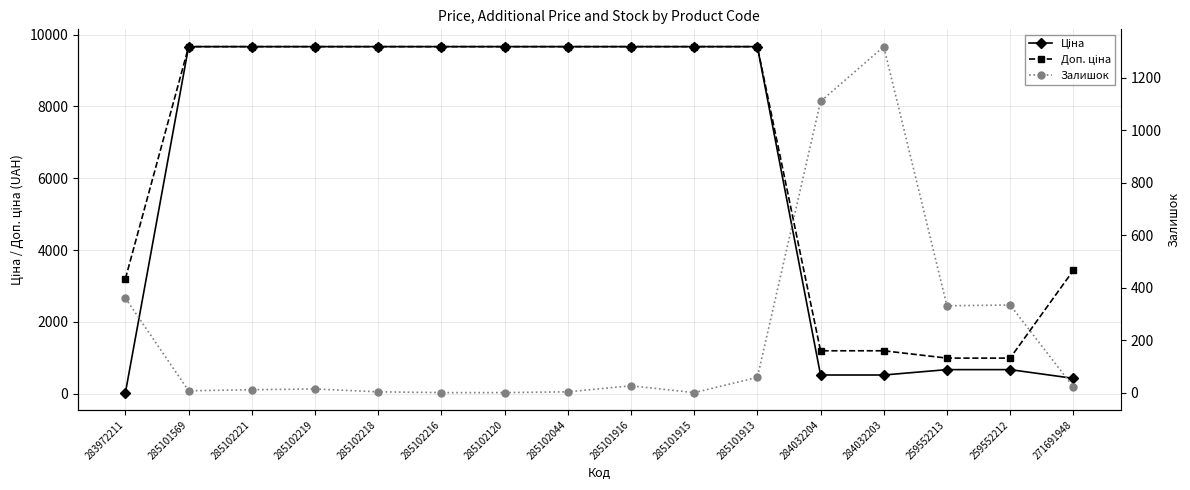

At 285102216, list the series in order from largest to smallest.

Ціна, Доп. ціна, Залишок